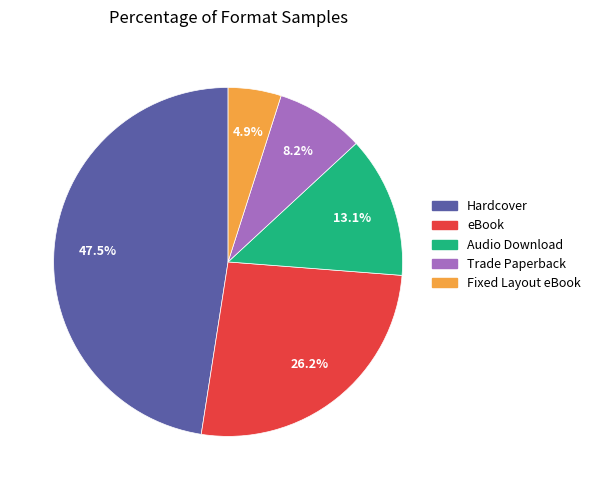

Is Hardcover the majority of the pie?

No